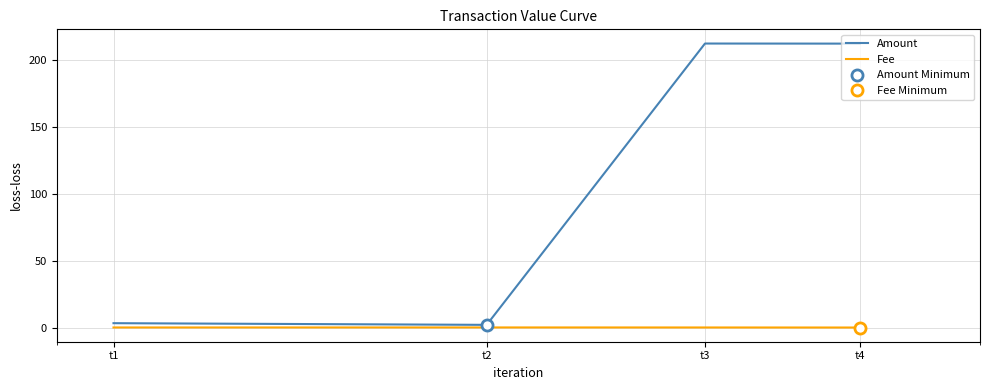

What is the total value across all series at t1?

3.3